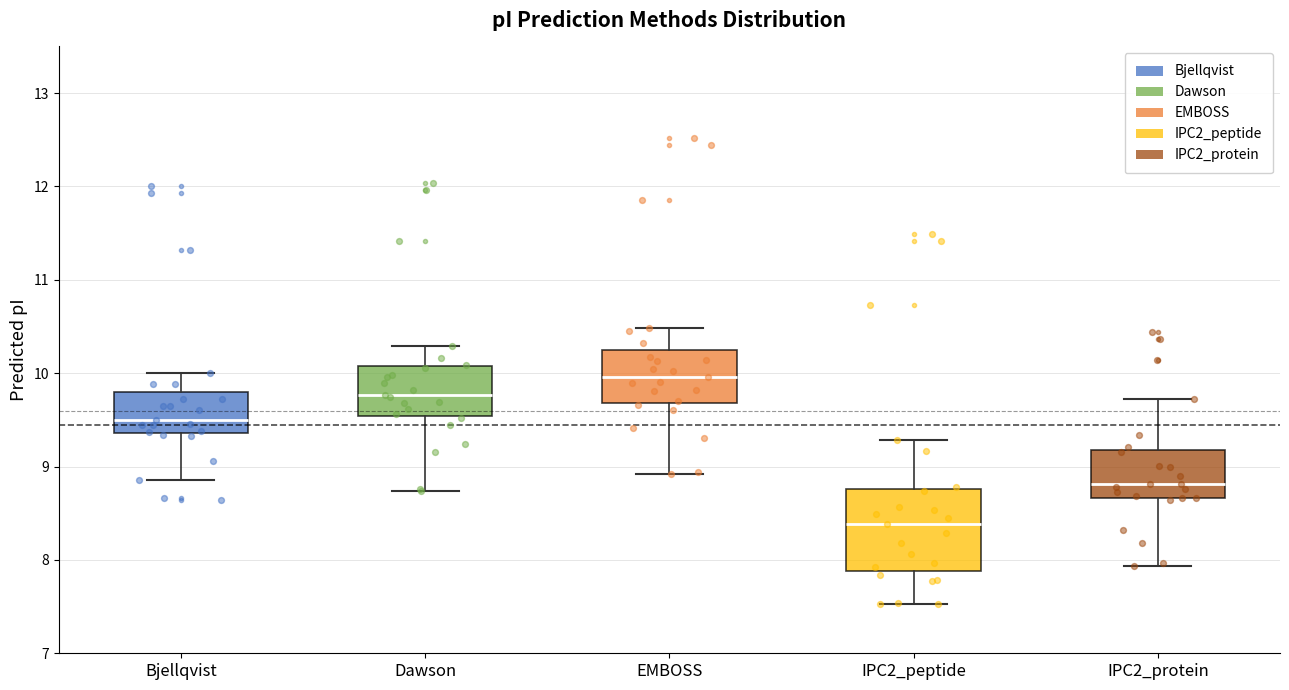

Where is the upper edge of the box for Bjellqvist on the y-axis? The values are not printed on the chart, so give them approximately, as read against the axis.

9.8